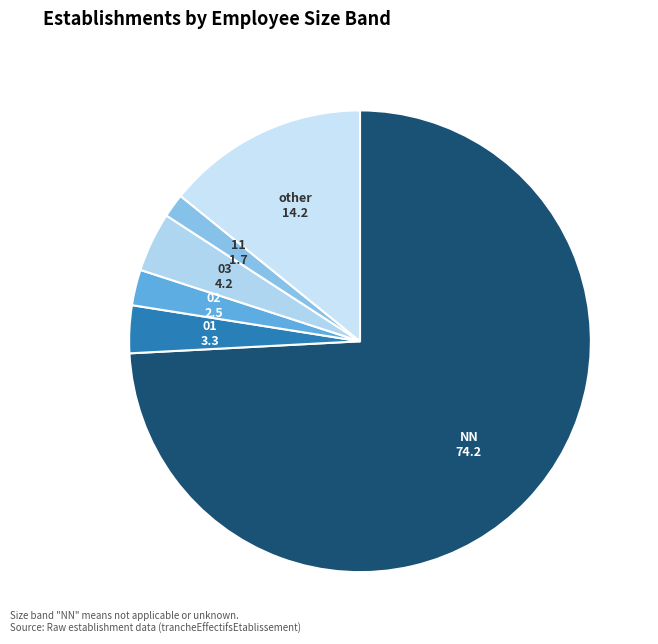

Between 01 and 11, which is larger?

01